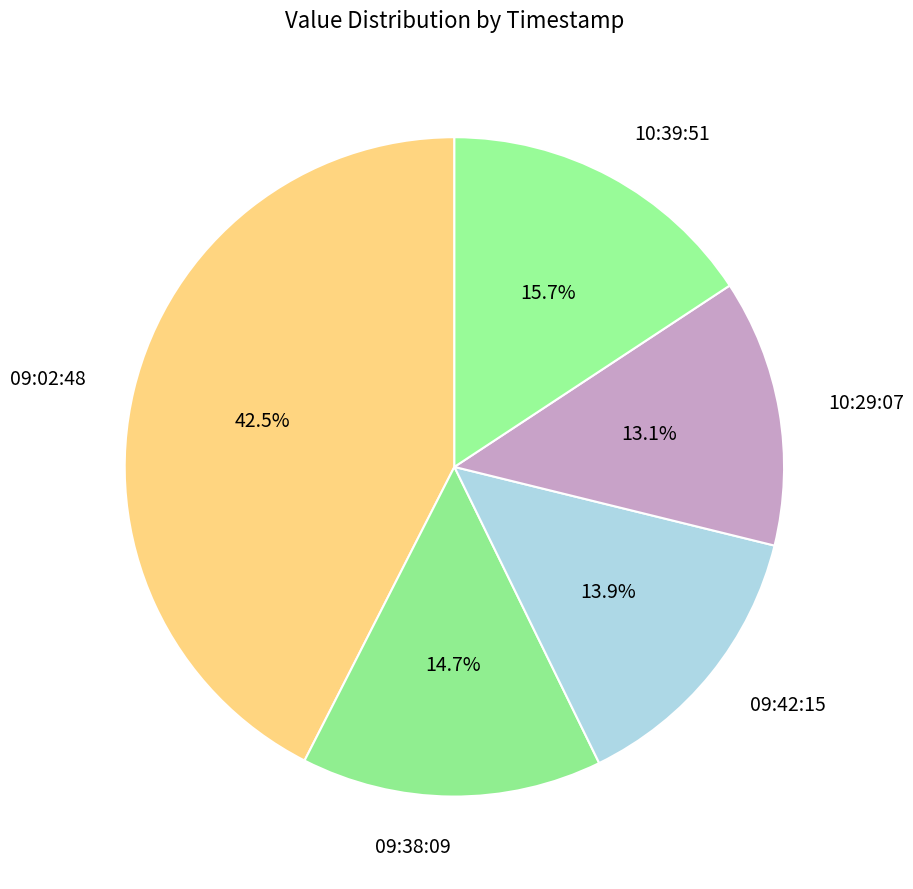

Do 10:39:51 and 09:38:09 together represent more than half of the pie?

No